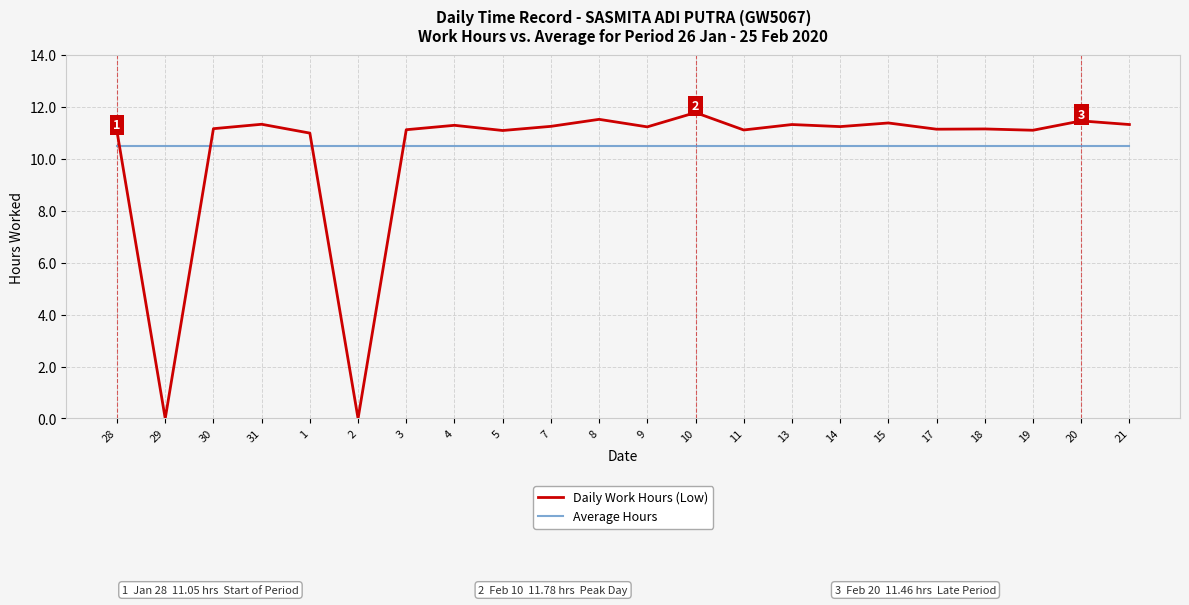

At how many categories does at least one series exceed 9?

22